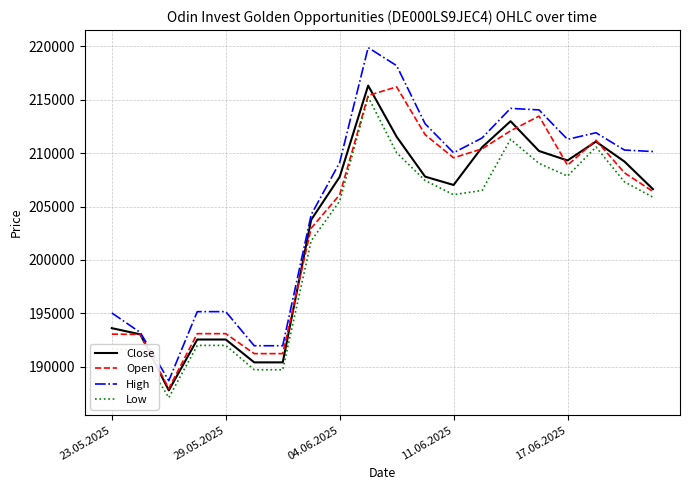

Which series has the largest total across all categories?

High